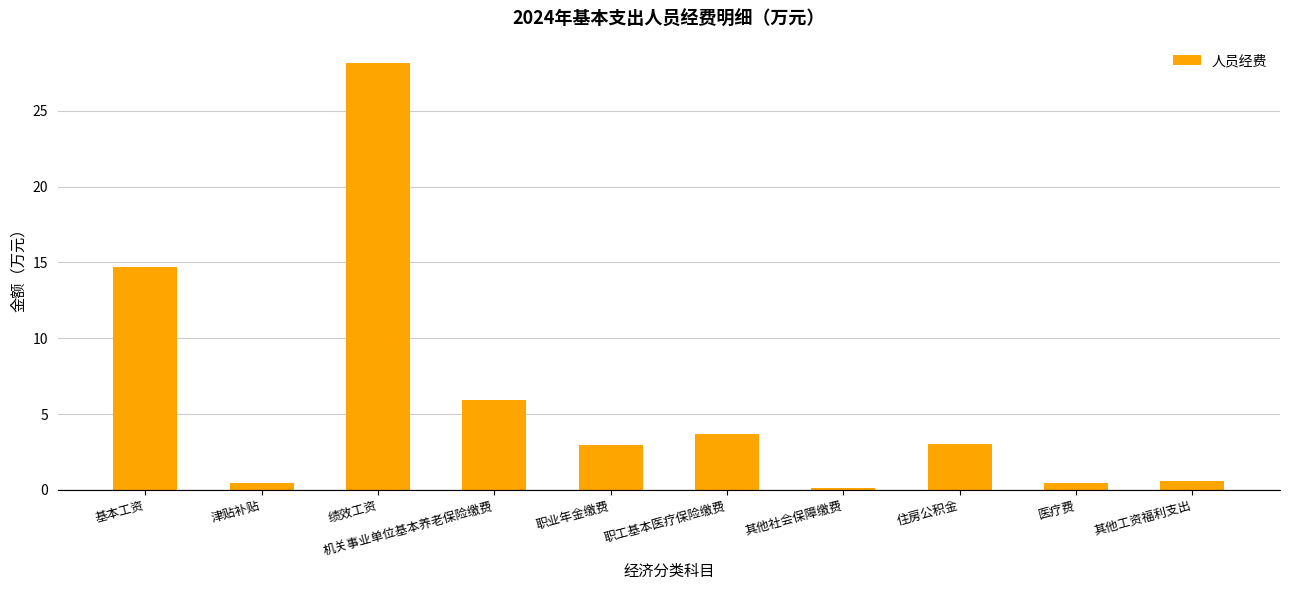

What is the difference between the maximum and minimum values?

28.0